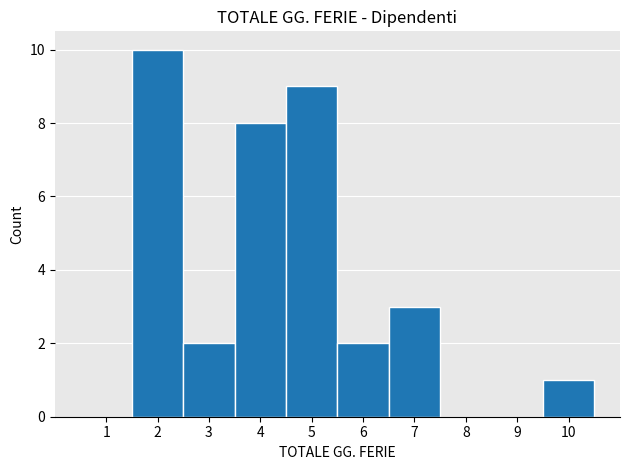

What is the height of the bar covering 2.5 to 3.5 on the x-axis? The values are not printed on the chart, so give them approximately, as read against the axis.

2